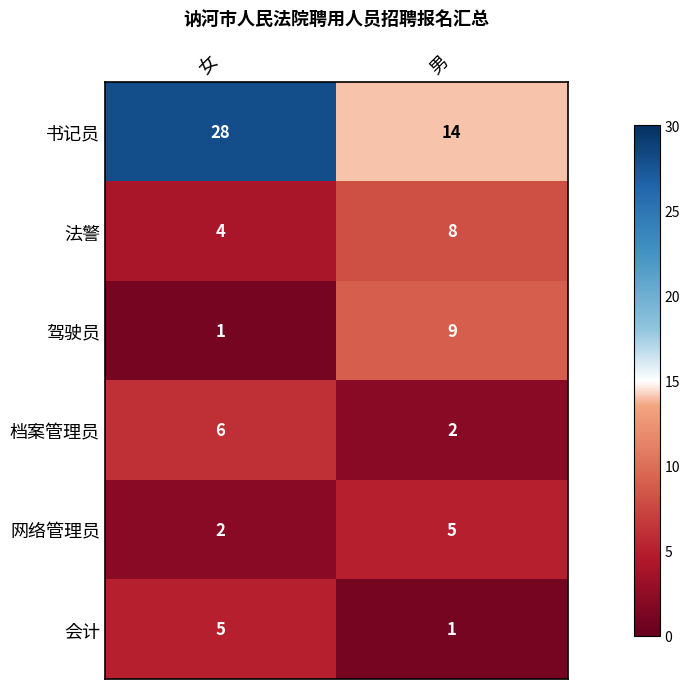

Which series has the widest spread of values?

书记员